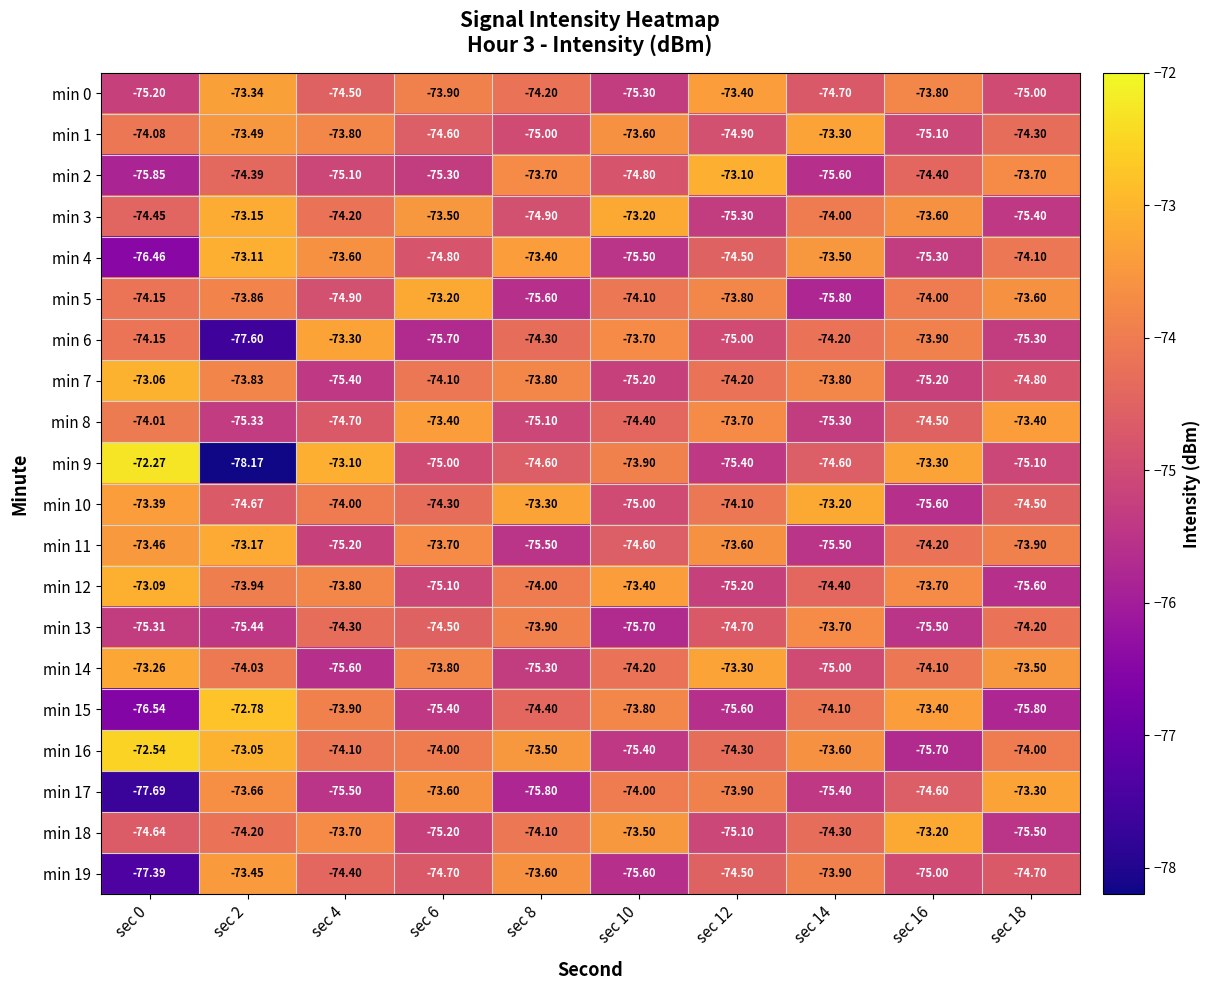

Which series changed the most between sec 2 and sec 10?

min 9